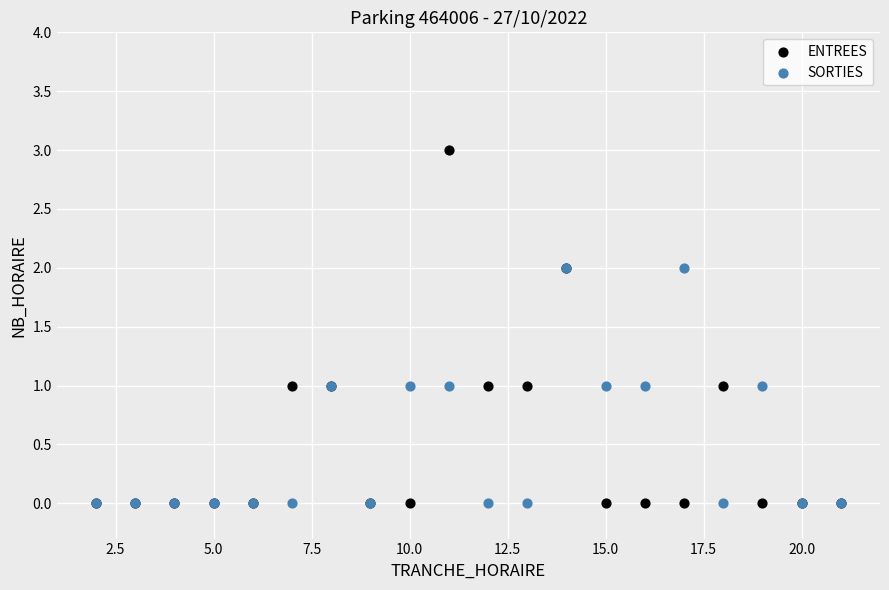

What are all the series names shown in the legend?

ENTREES, SORTIES